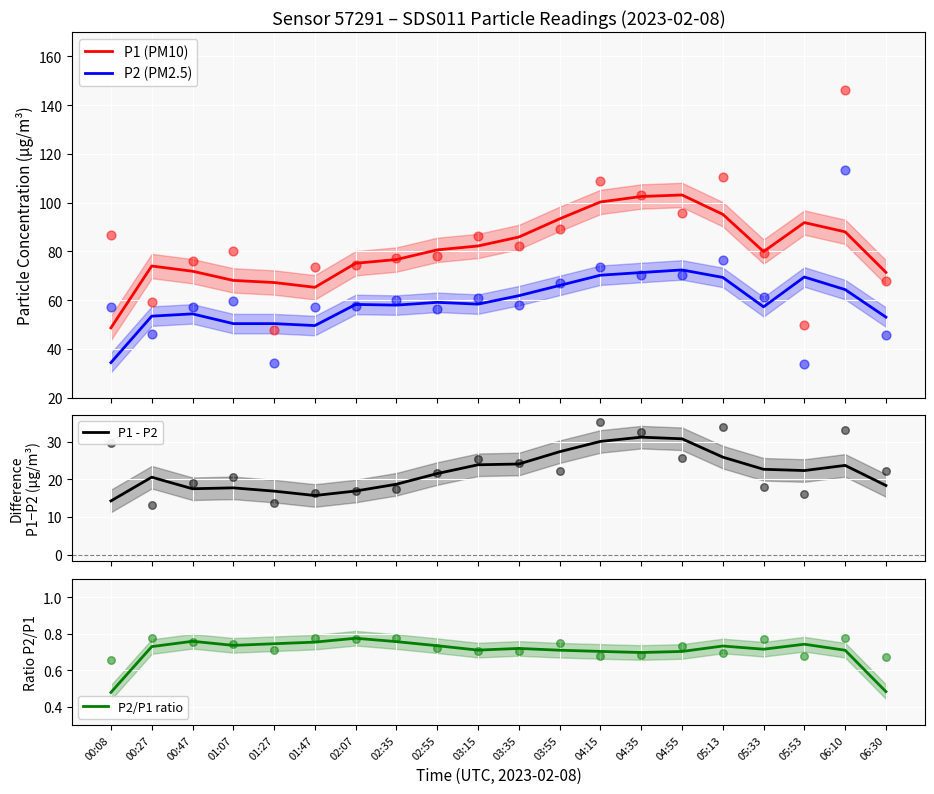

What is the total value across all series at 00:47?

144.4